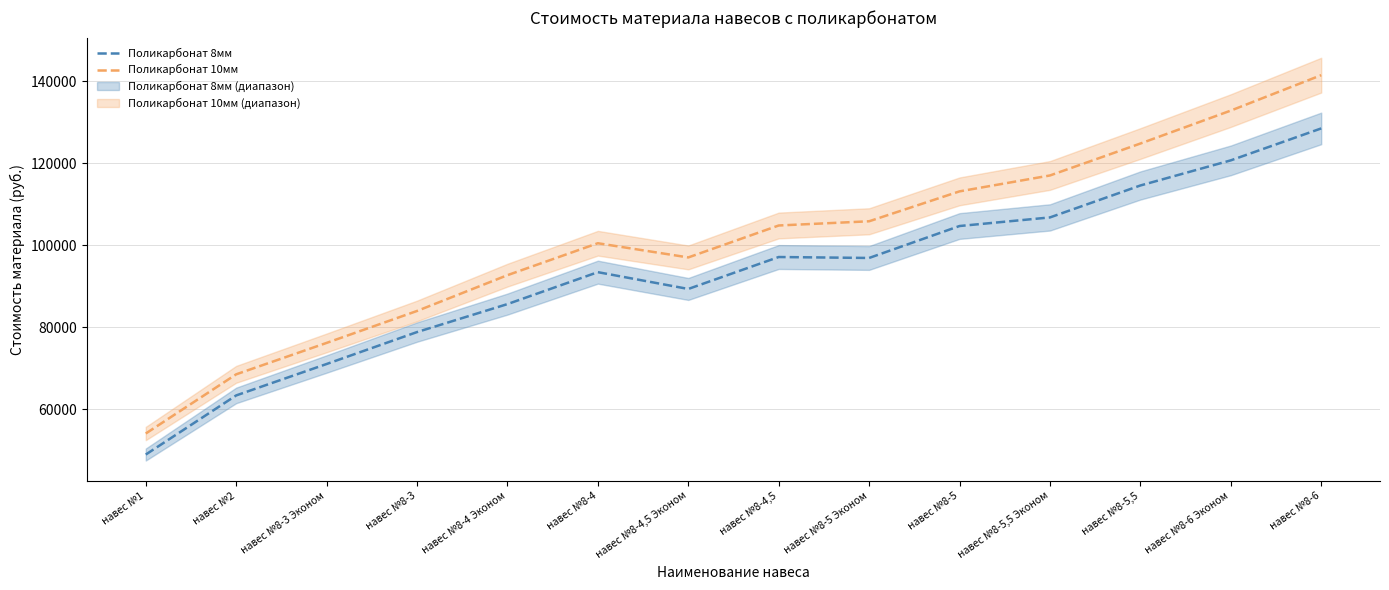

What is the total value across all series at навес №8-5 Эконом?

202692